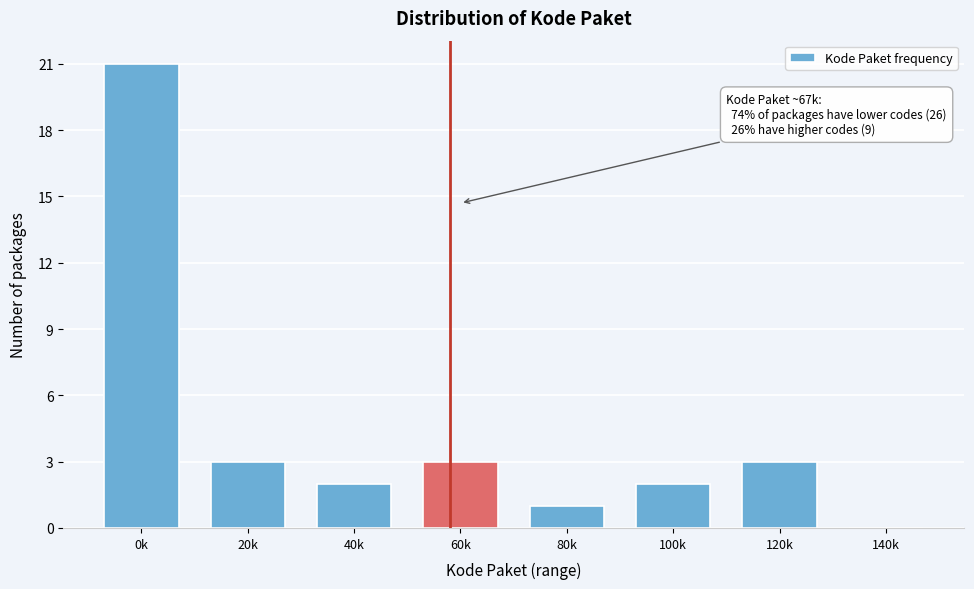

Reading right to left, what are all the values shown in this chart?

140k=0	120k=3	100k=2	80k=1	60k=3	40k=2	20k=3	0k=21